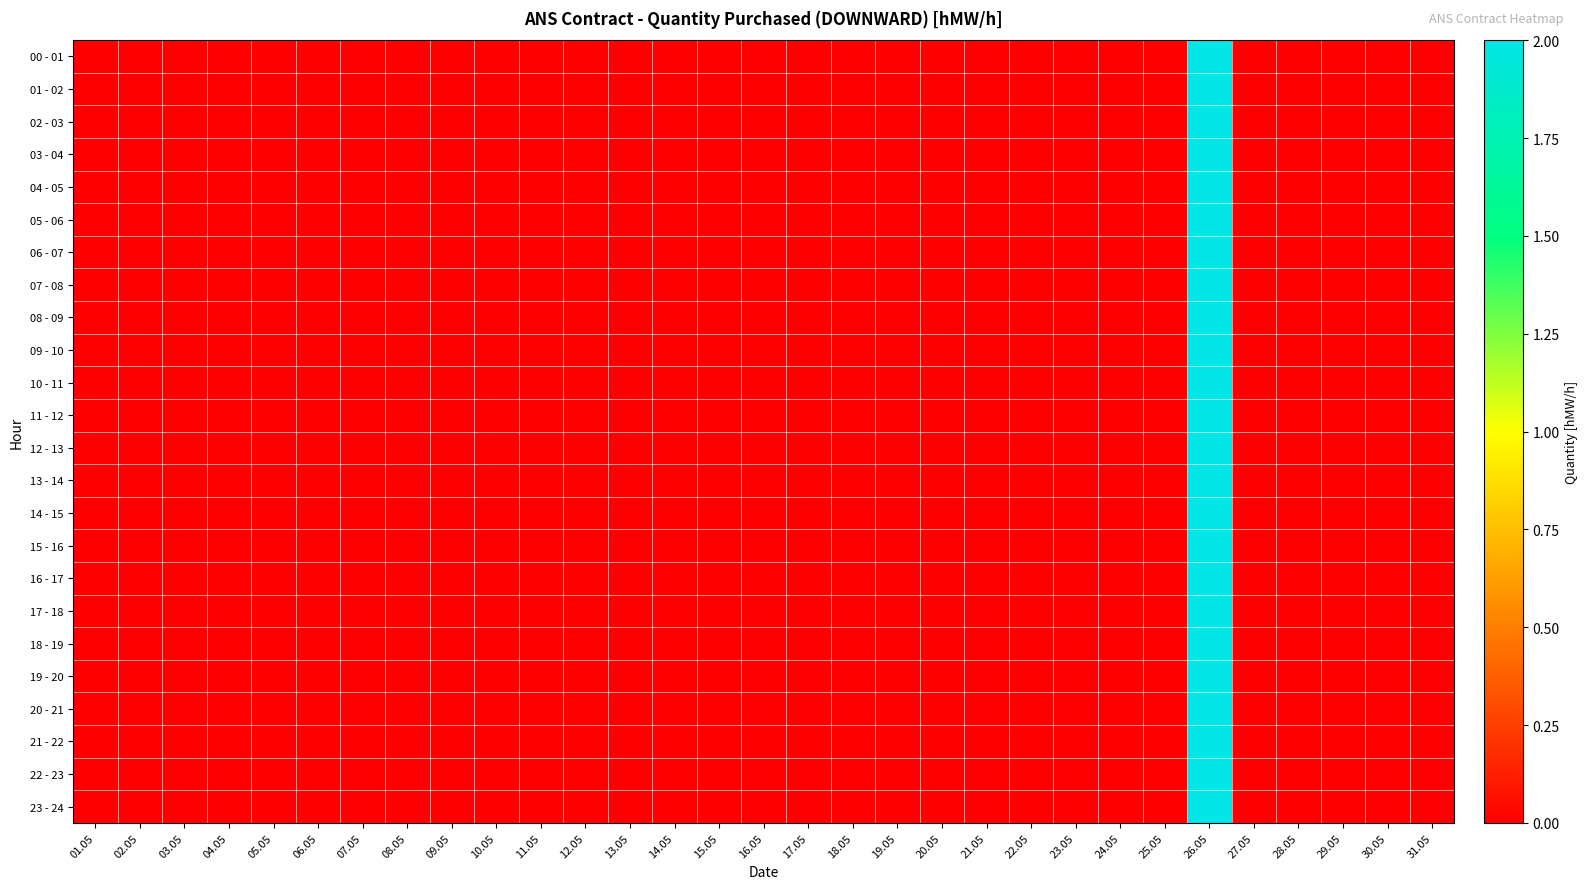

Count the number of data series in this chart.

24